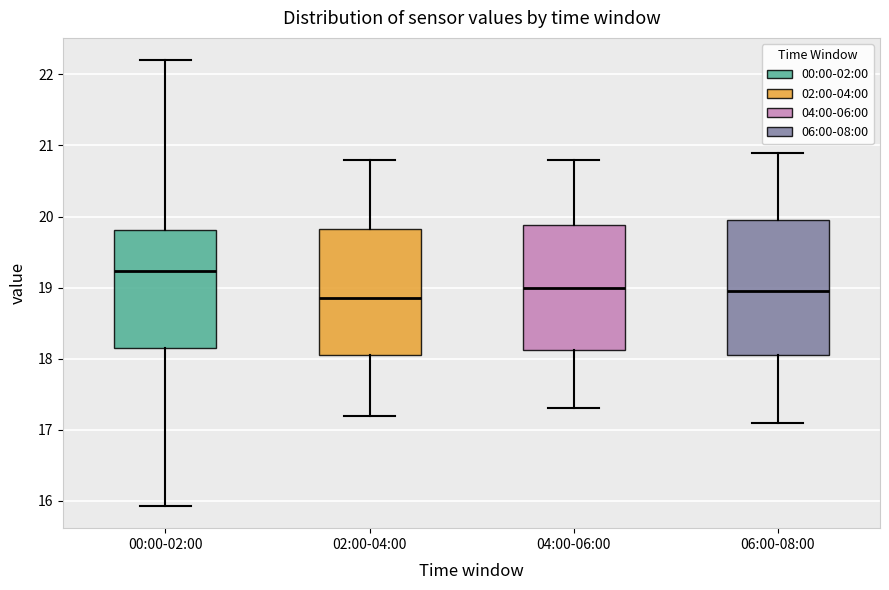

Comparing the boxes themselves (not the whiskers), which one is the tallest?

06:00-08:00